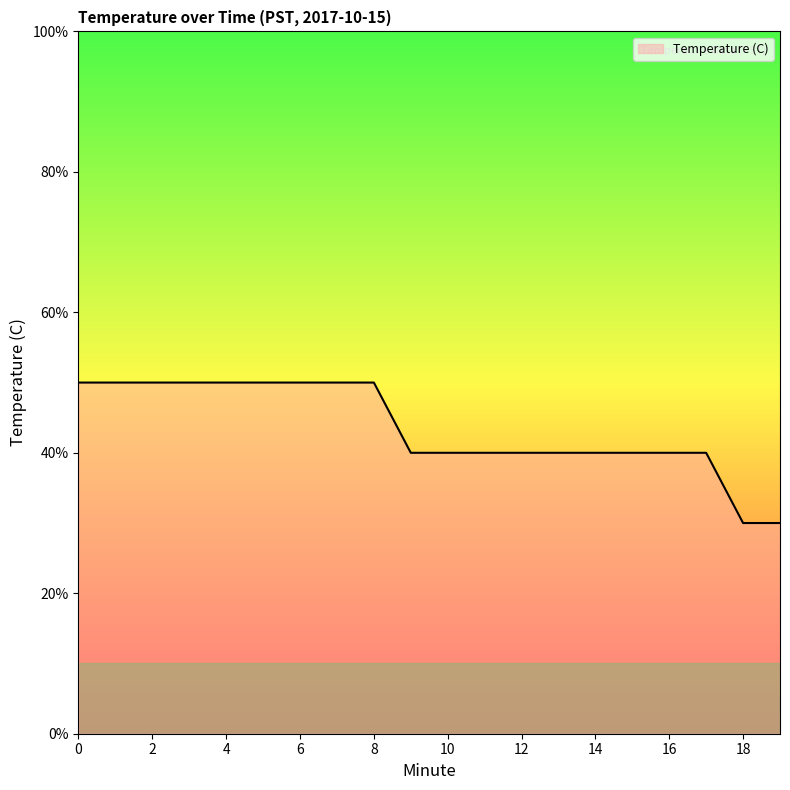

Is this an area chart (filled region under the line)?

Yes